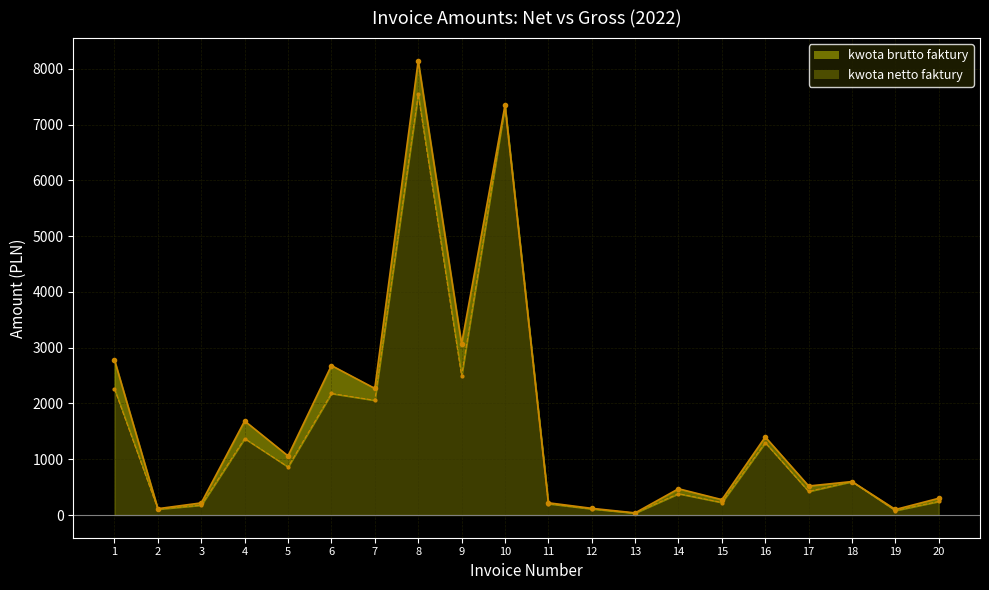

How many lines are shown in the chart?

2